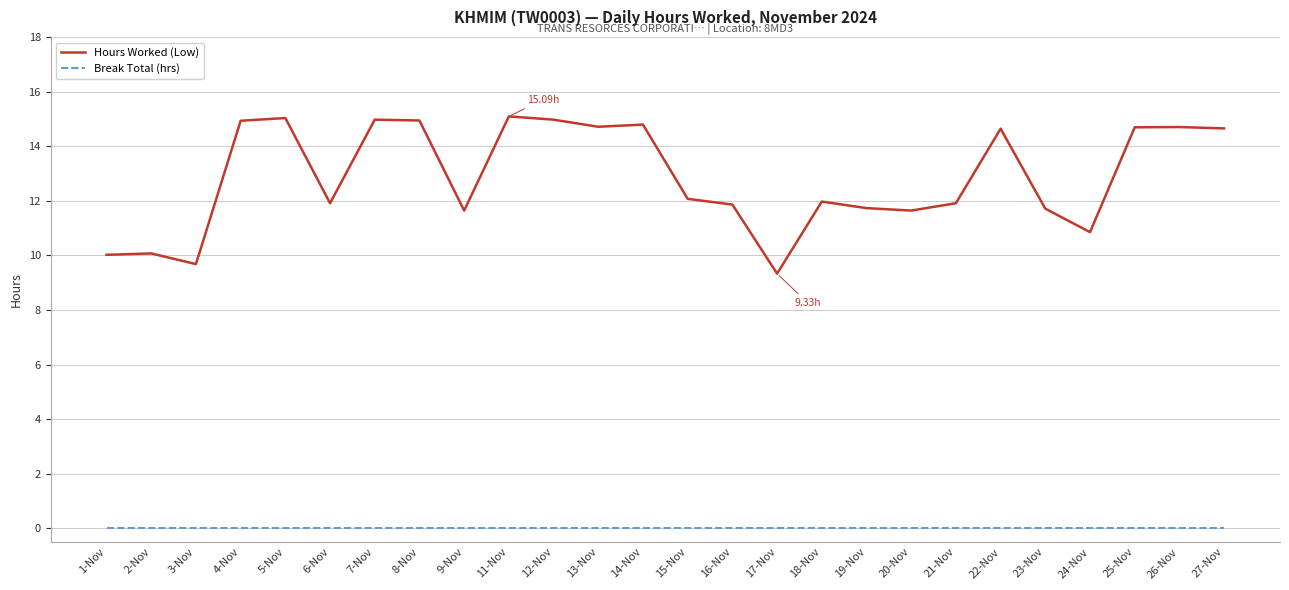

What is the greatest value displayed?

15.1